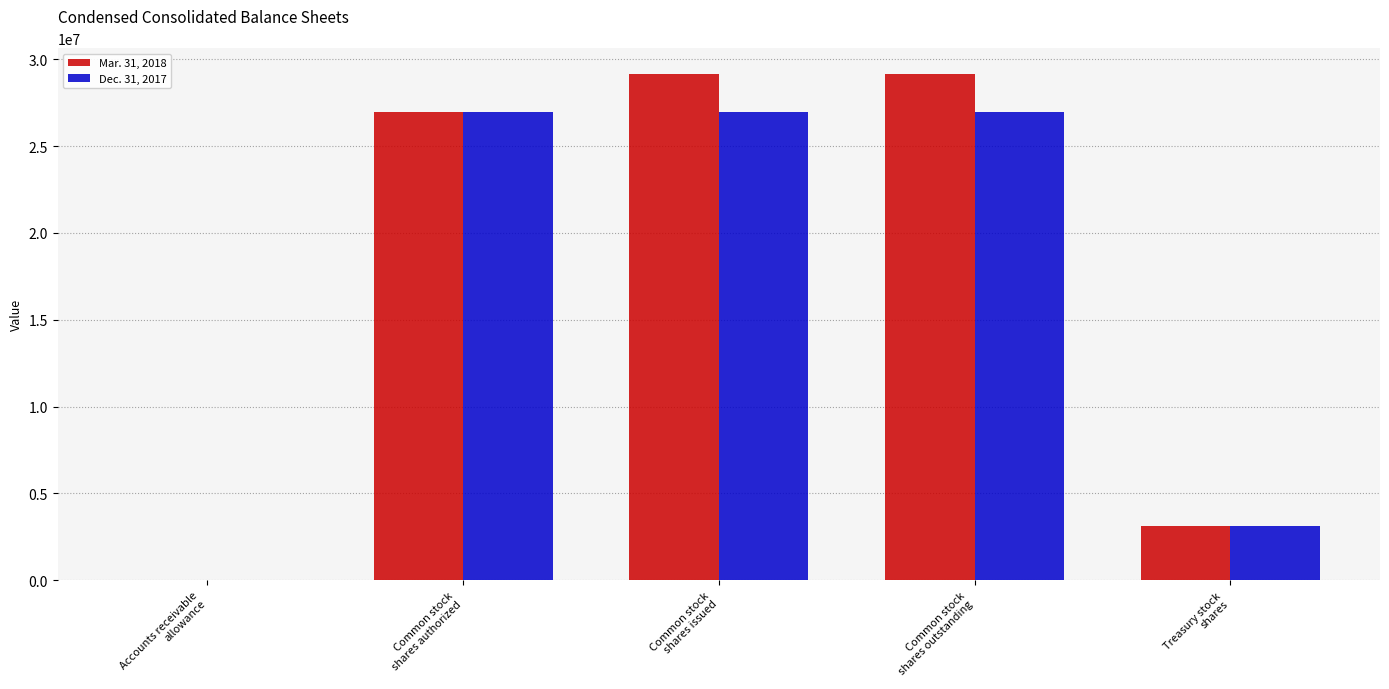

What is the difference between the Dec. 31, 2017 values at Common stock
shares issued and Treasury stock
shares?

23844514